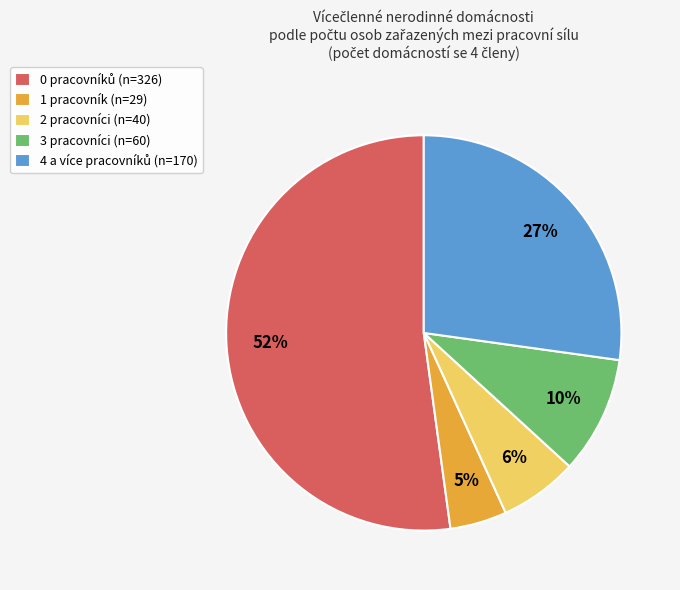

To the nearest percent, what is the combined percentage of 0 and 1?

57%